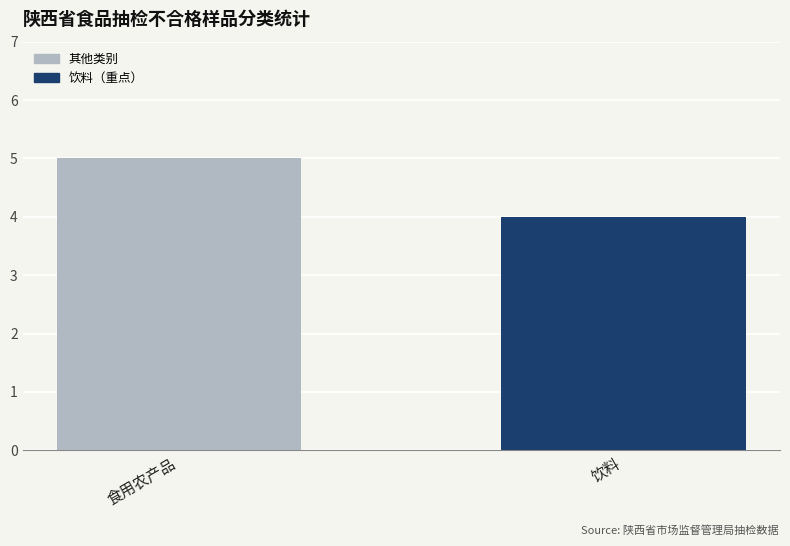

Which category has the lowest value across all series?

饮料